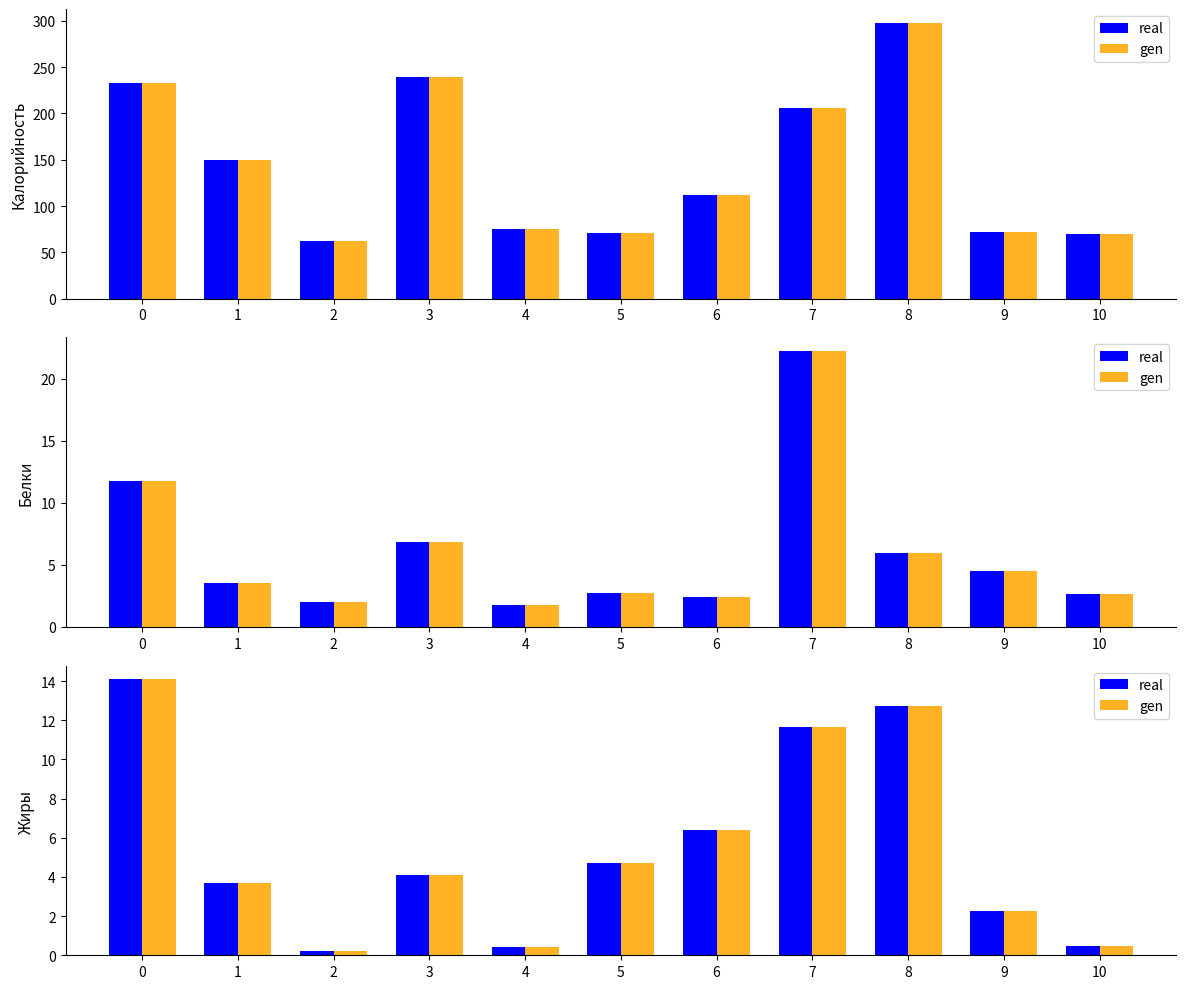

How many bars are there in each group?

2